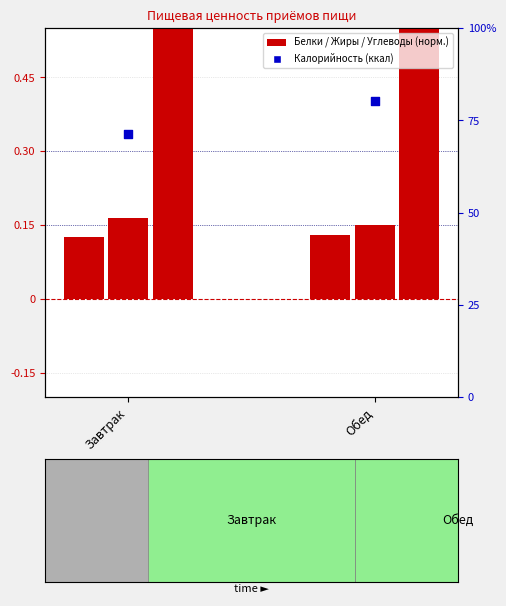

What is the total value across all series at Обед?

564.0